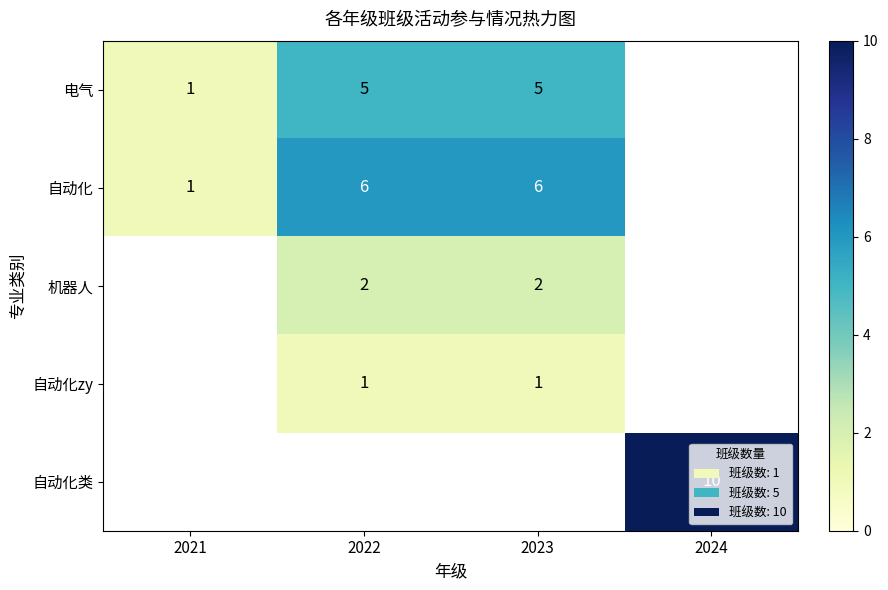

The 机器人 series shows 3 at 2022. True or false?

False